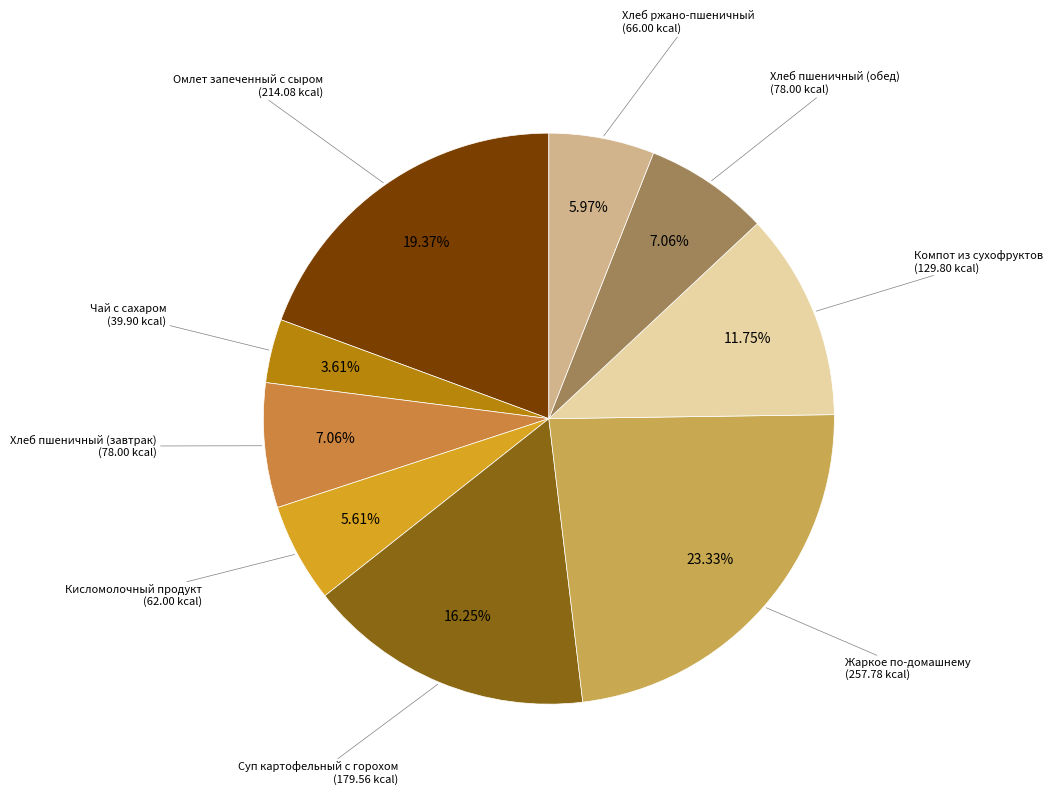

To the nearest percent, what is the average slice percentage?

11%